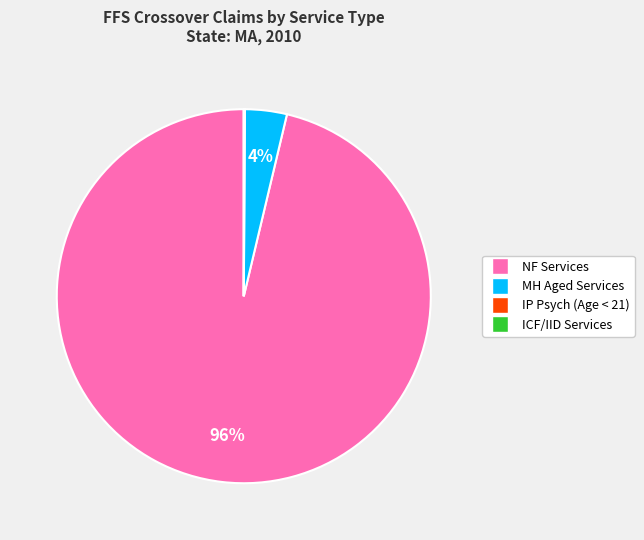

What percentage is the NF Services slice, to the nearest percent?

96%